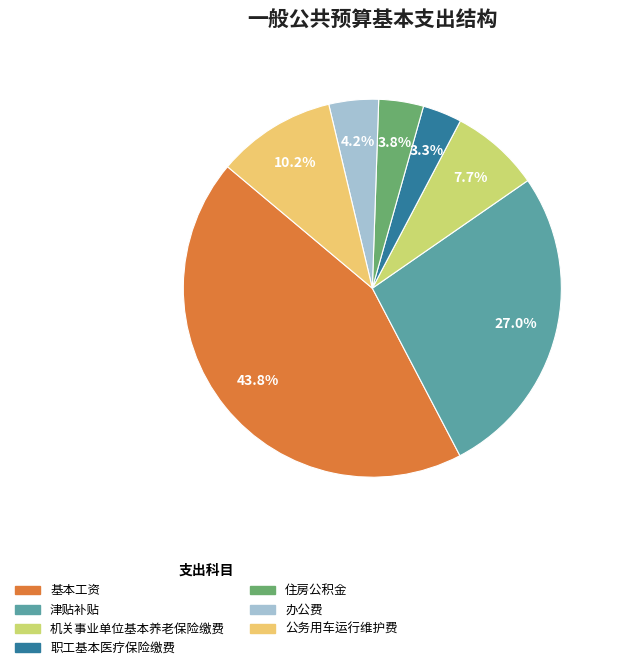

To the nearest percent, what is the average slice percentage?

14%